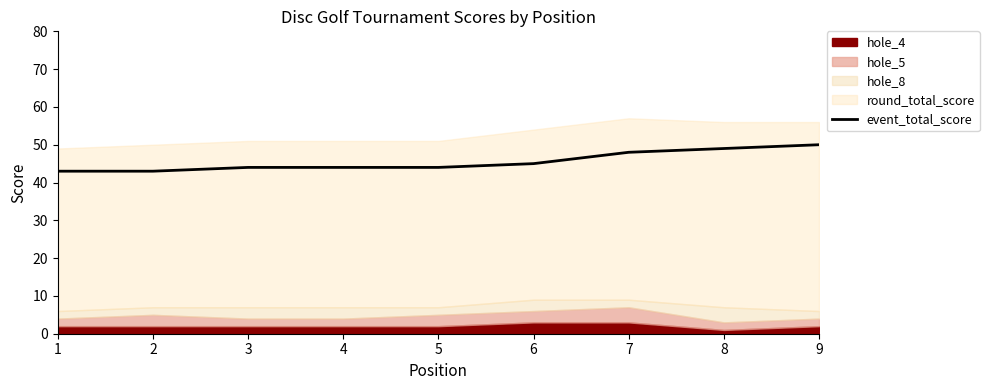

Which category has the lowest value across all series?

1